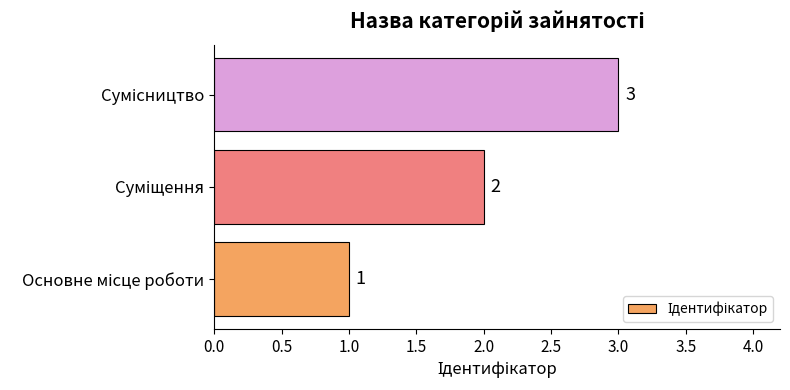

What is the difference between the second highest and minimum values?

1